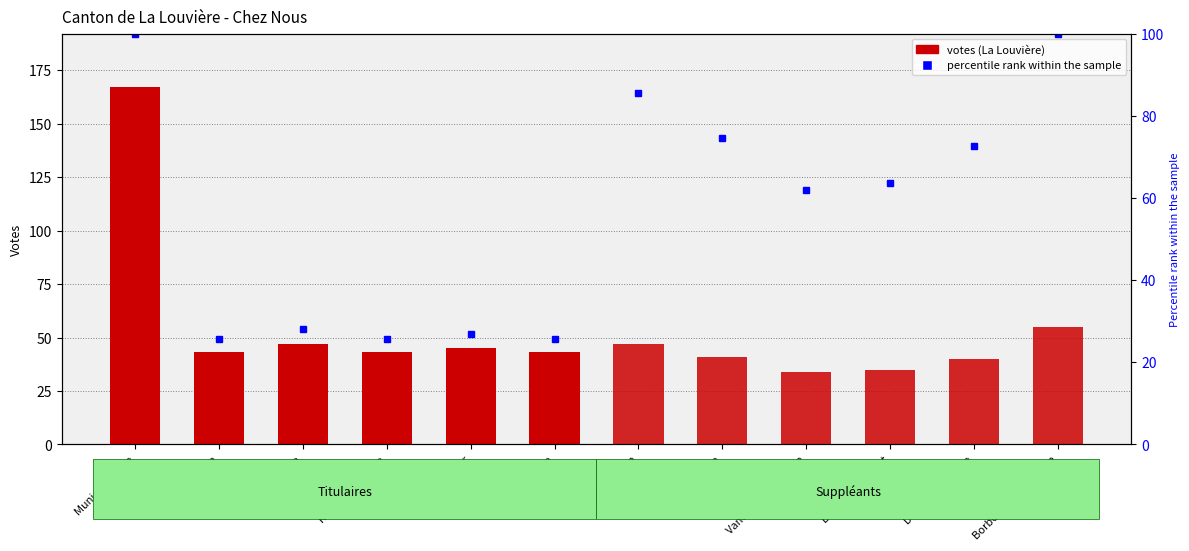

Is it true that Titulaires equals 43 at Grivillers Denise?

True